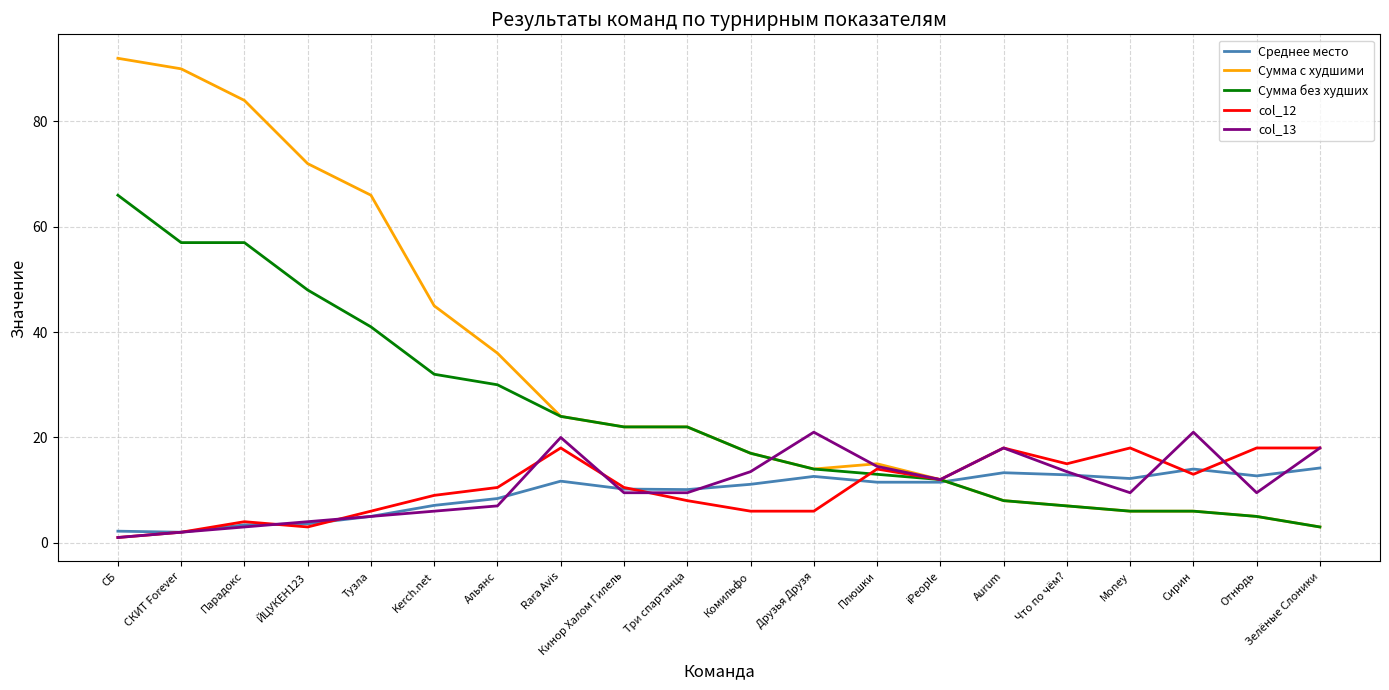

Where is the first local minimum for col_12?

ЙЦУКЕН123